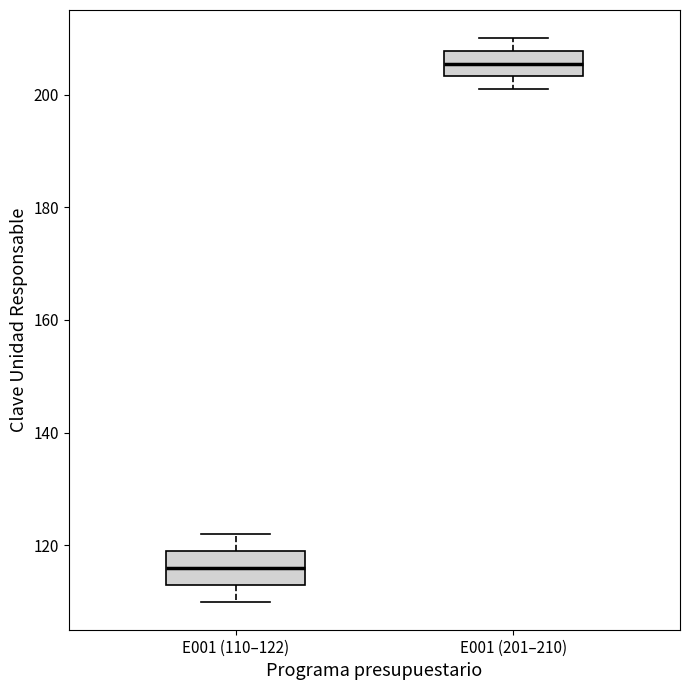

Where does the median line of the box for E001 (110–122) sit on the y-axis? The values are not printed on the chart, so give them approximately, as read against the axis.

116